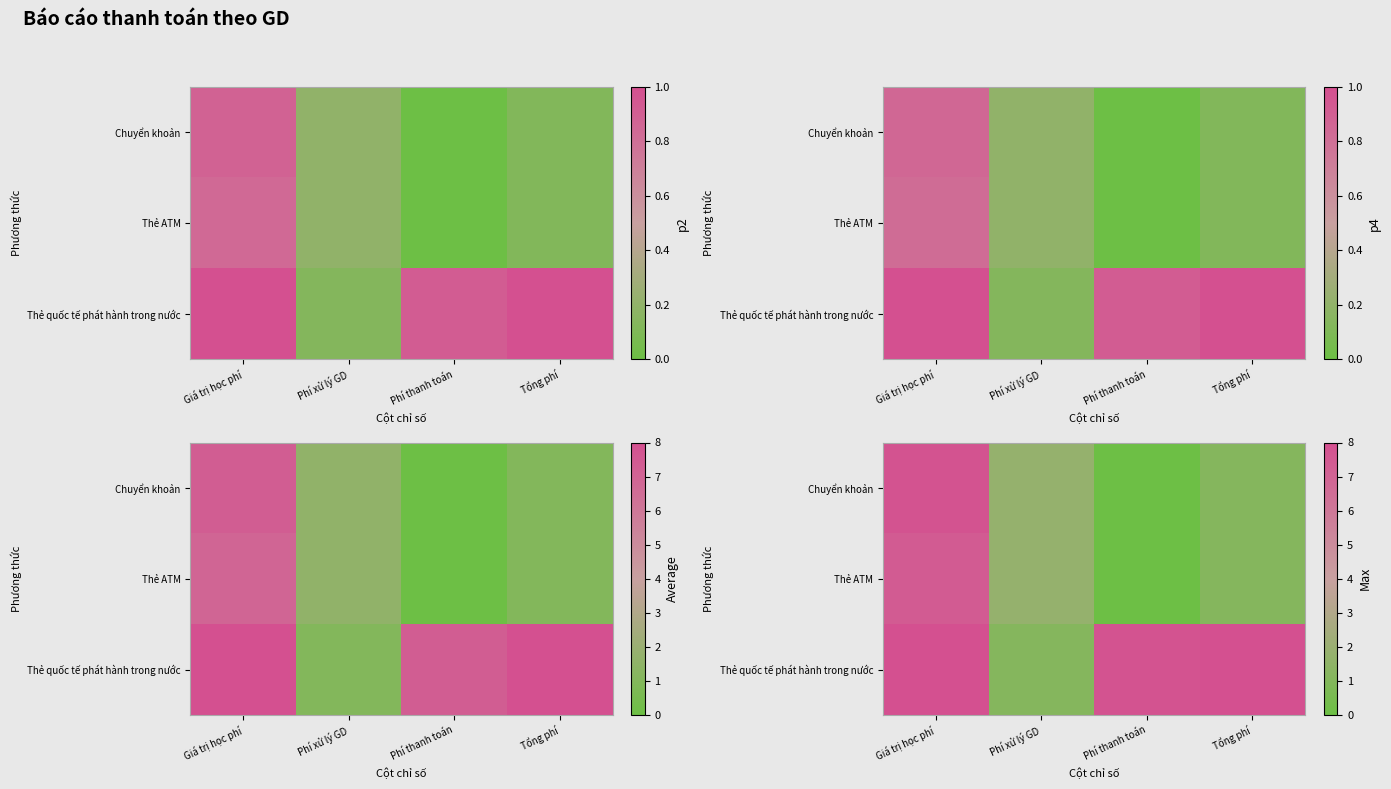

List the labels in order of Thẻ quốc tế phát hành trong nước value, smallest first.

Phí xử lý GD, Phí thanh toán, Giá trị học phí, Tổng phí